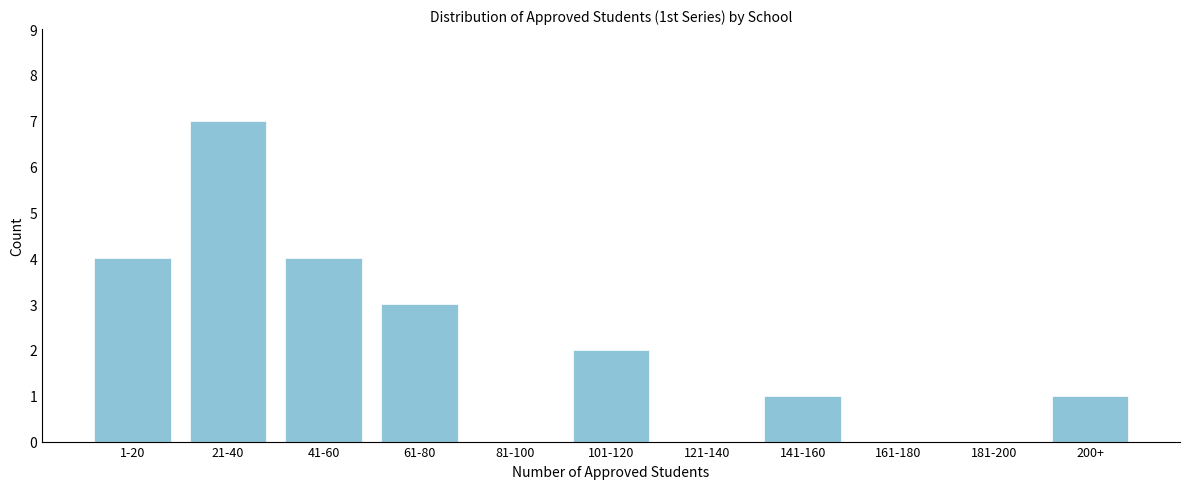

Reading left to right, transcribe all the data shown in this chart.

1-20=4	21-40=7	41-60=4	61-80=3	81-100=0	101-120=2	121-140=0	141-160=1	161-180=0	181-200=0	200+=1